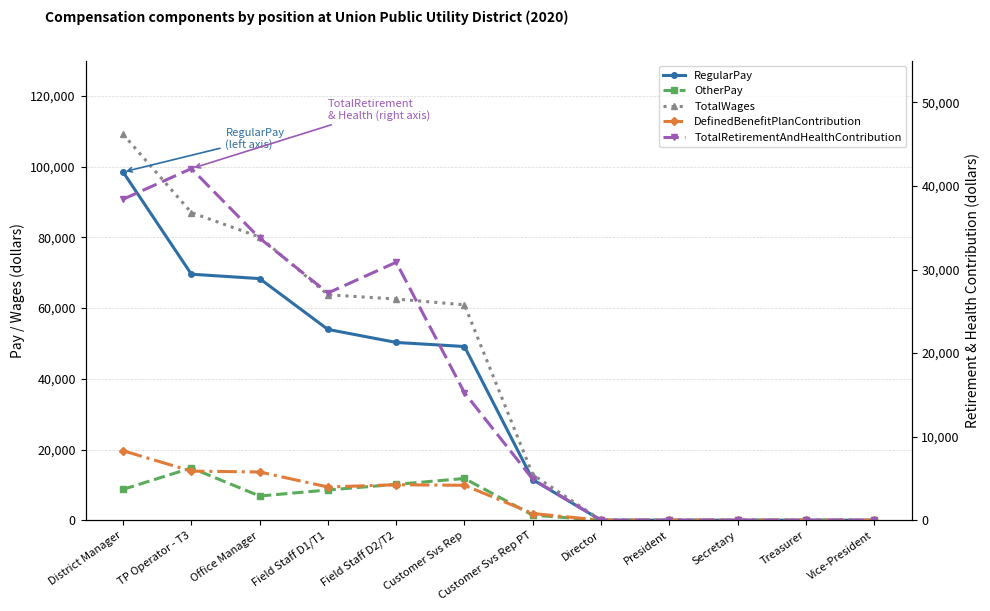

At which category does the chart reach its minimum across all series?

Director